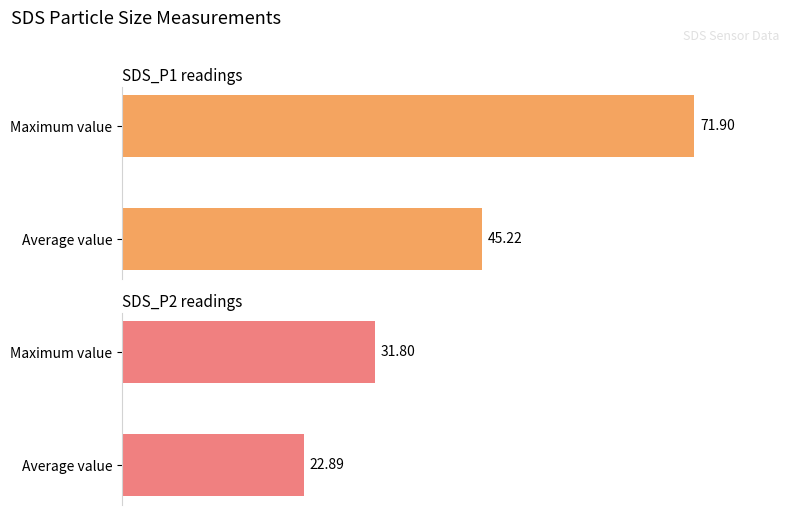

The SDS_P1 readings series shows 30.5 at Average value. True or false?

False